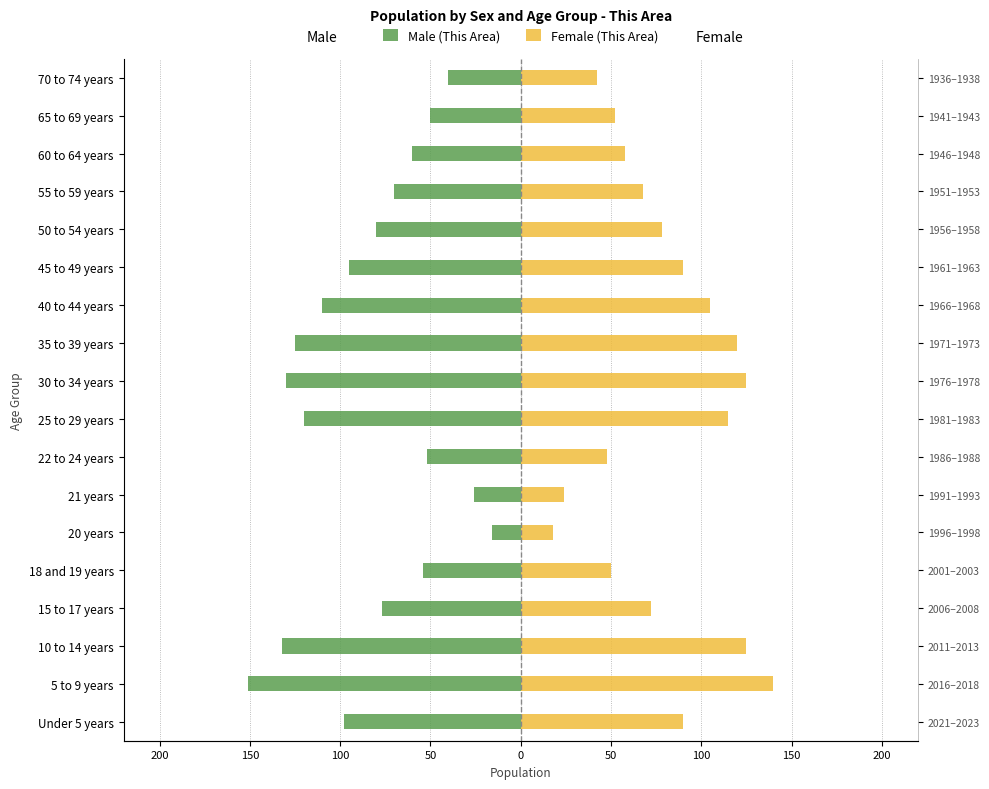

Count the number of categories in the chart.

18